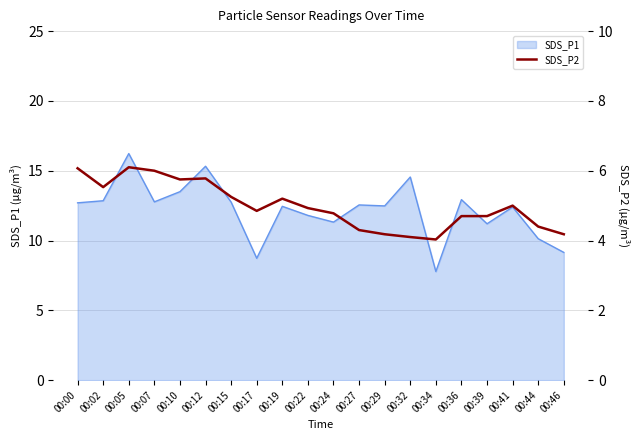

At which label does SDS_P1 reach its minimum?

00:34